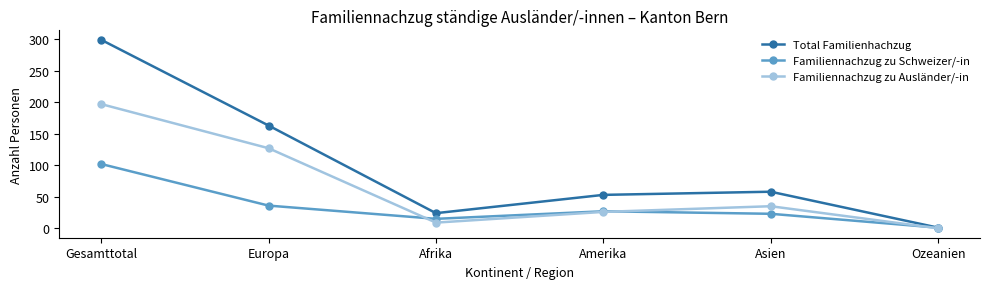

How many data points in Total Familienhachzug are less than 58?

3